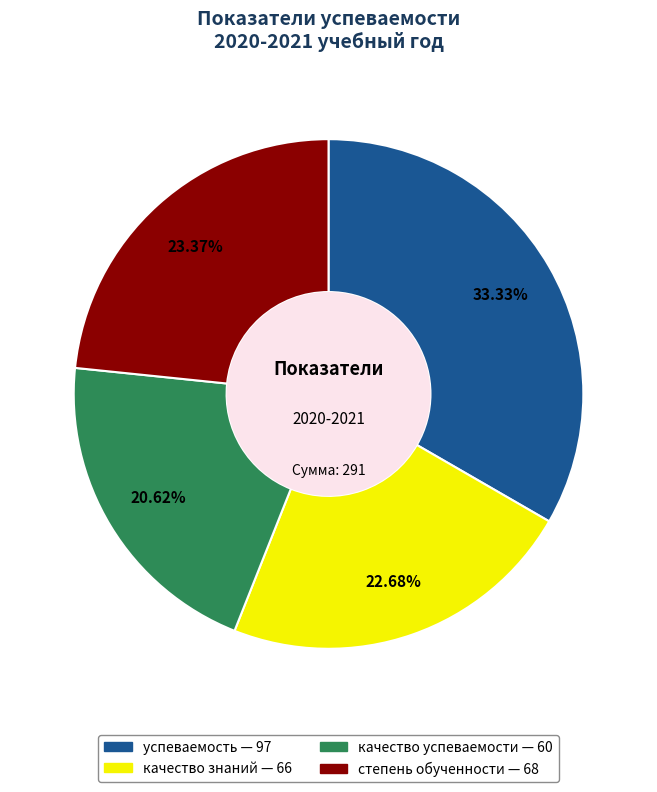

What portion of the pie excludes степень обученности?

76.6%